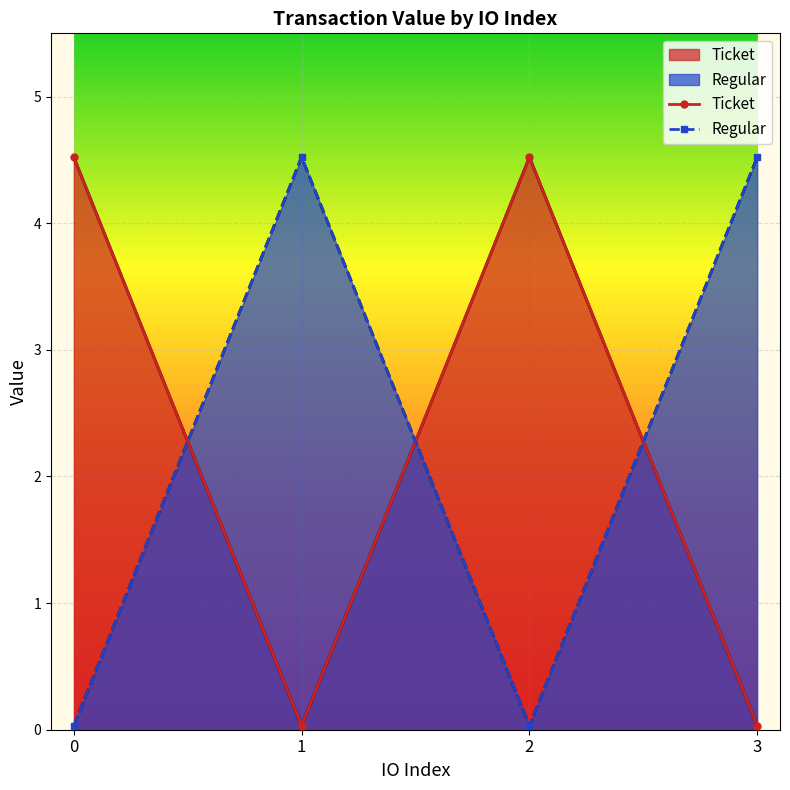

At how many categories does at least one series exceed 1?

4